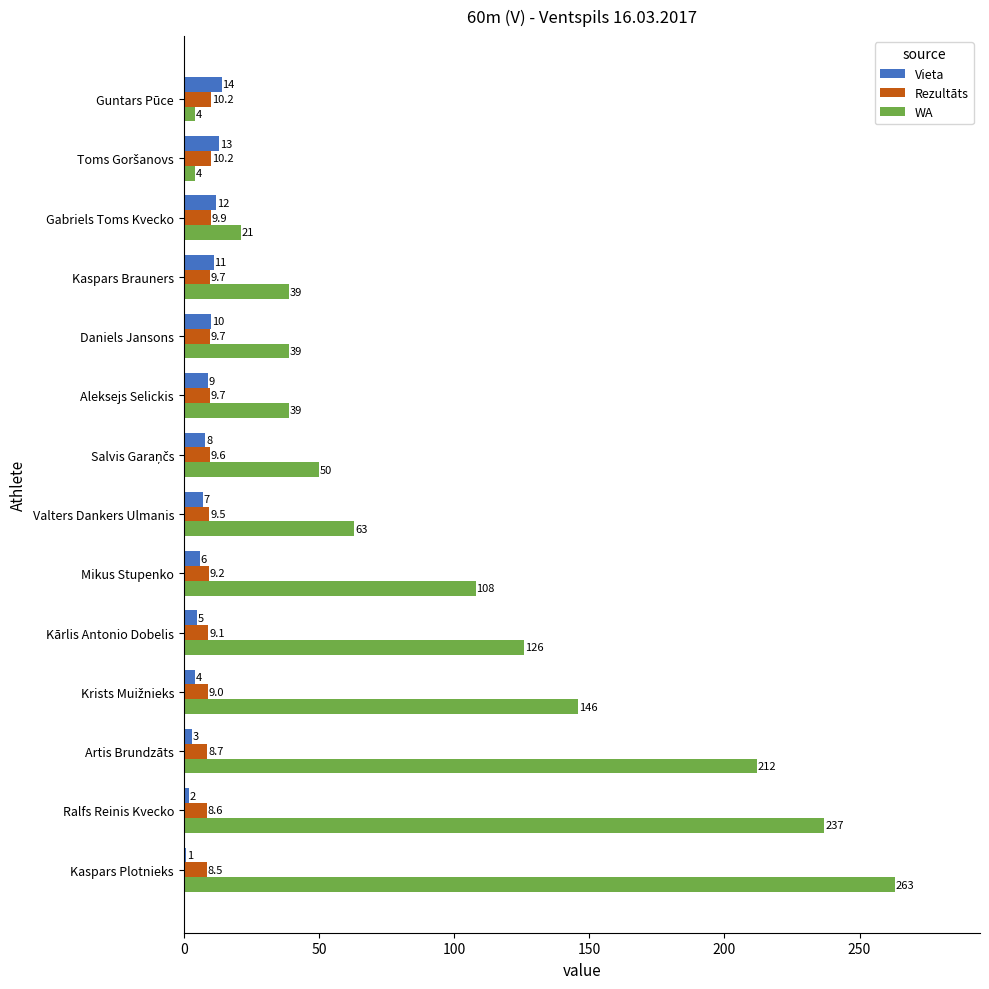

What is the difference between the maximum and second lowest values in the WA series?

259.0